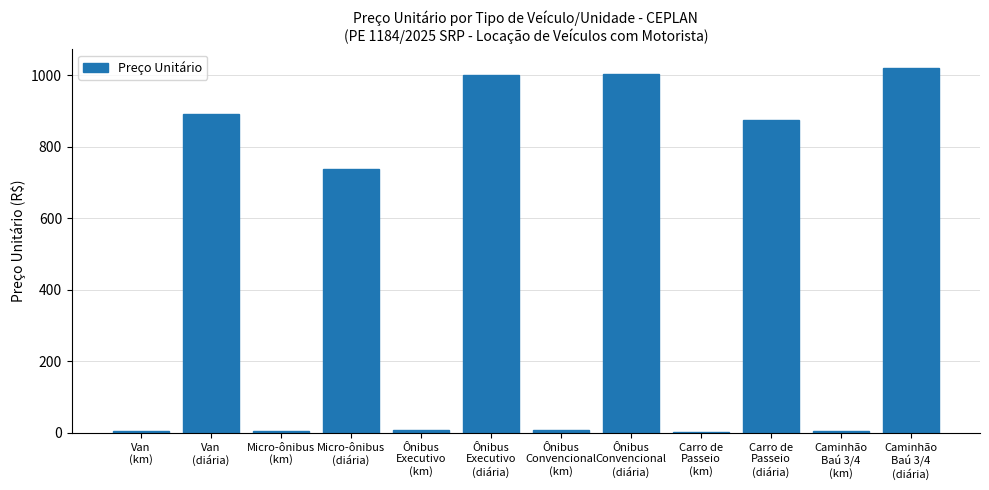

What is the difference between the second highest and minimum values?

998.8